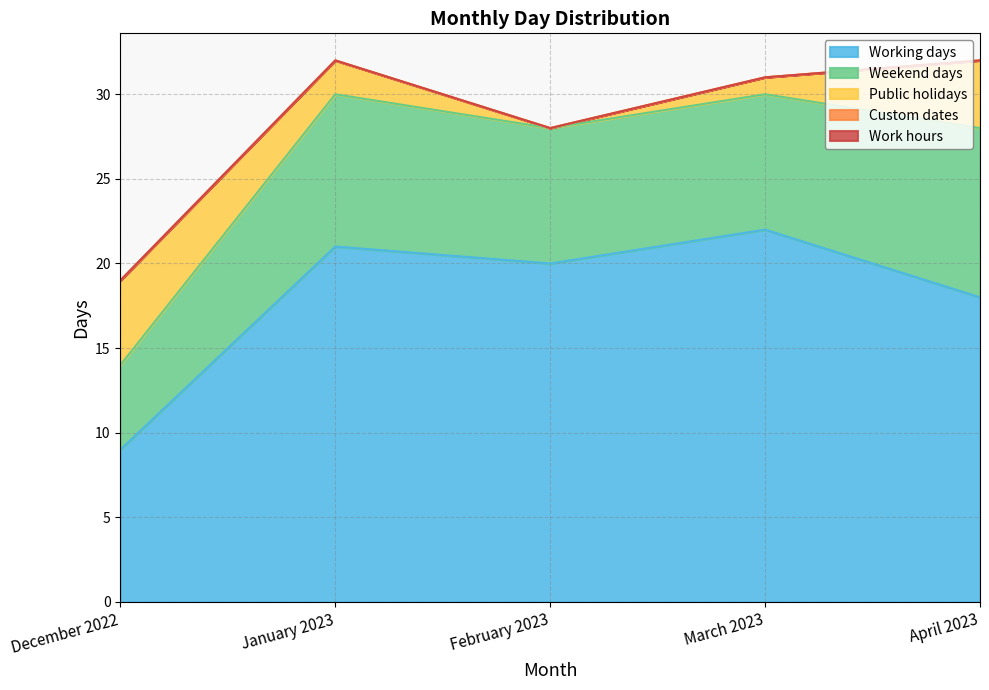

How many lines are shown in the chart?

5